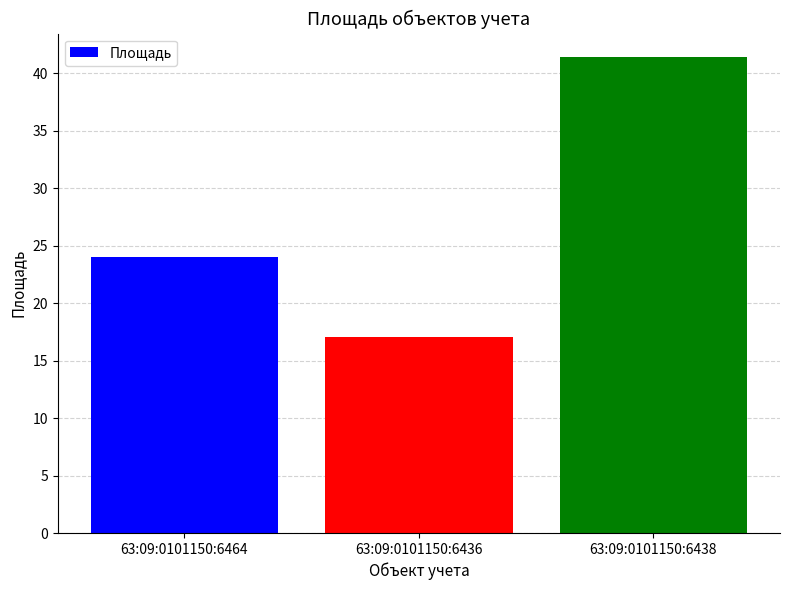

What is the average value?

27.5